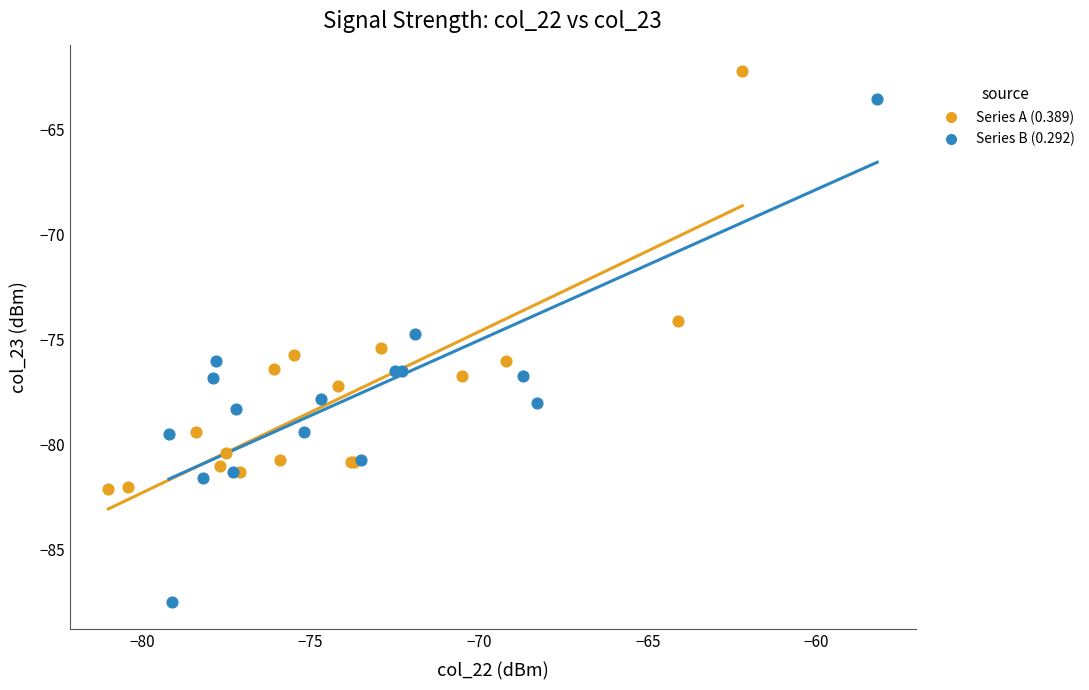

Which series reaches the maximum Y coordinate?

Series A (0.389)